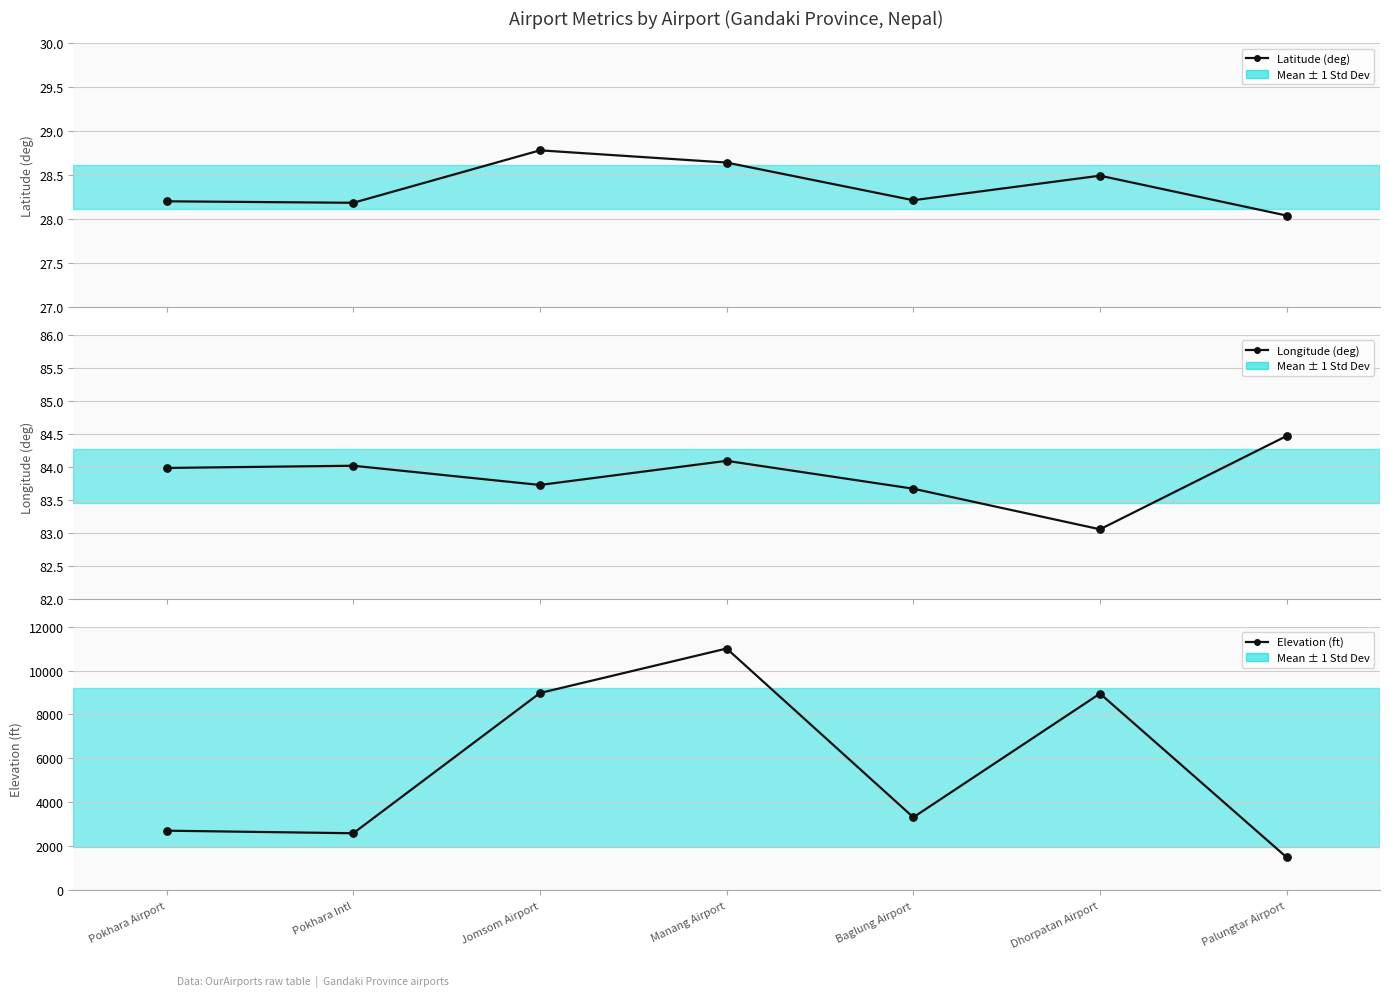

Is the value of Longitude (deg) at Baglung Airport greater than the value of Elevation (ft) at Pokhara Airport?

No